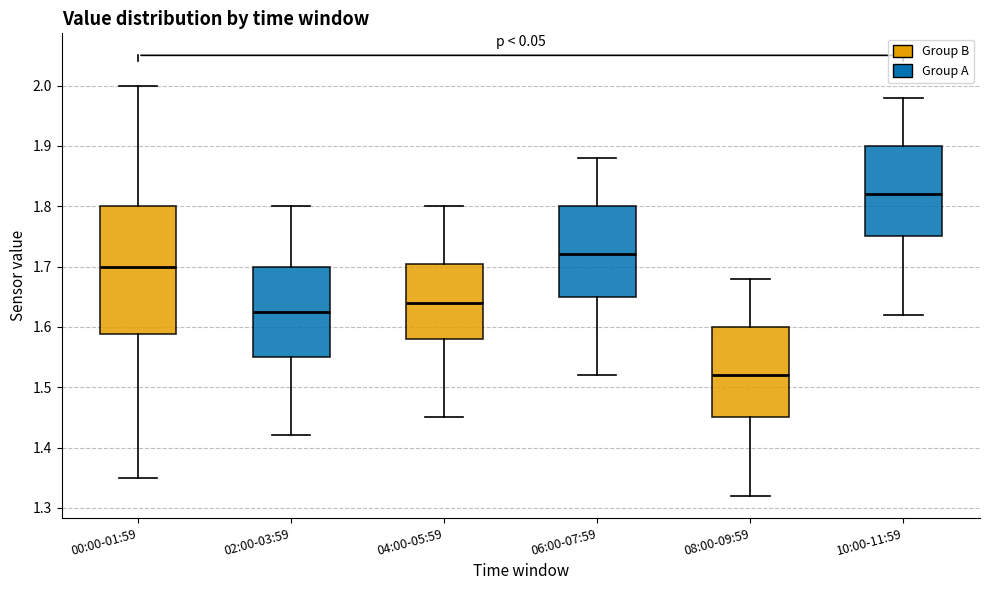

Comparing the boxes themselves (not the whiskers), which one is the tallest?

00:00-01:59